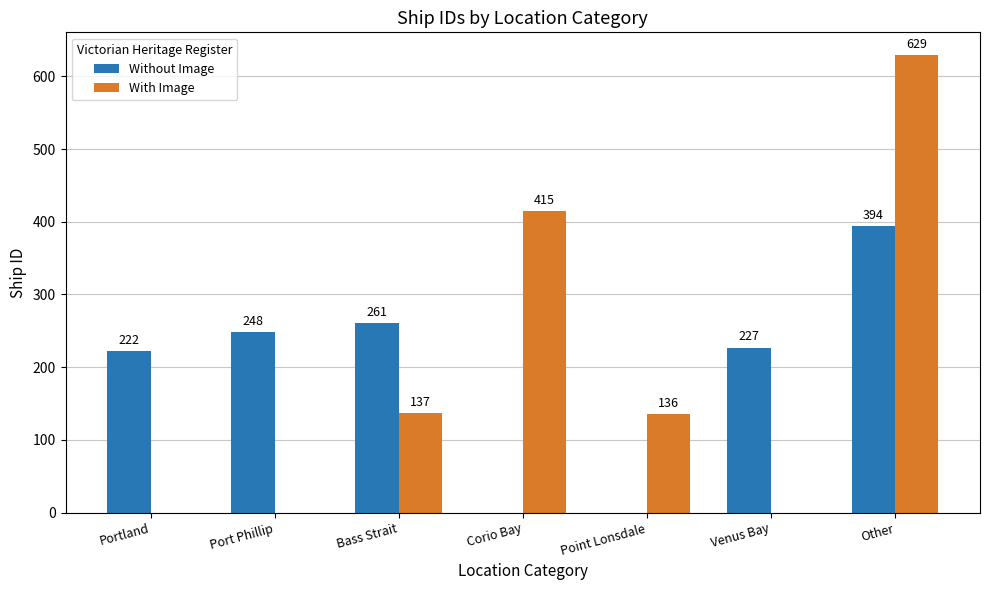

Does the chart contain stacked bars?

No